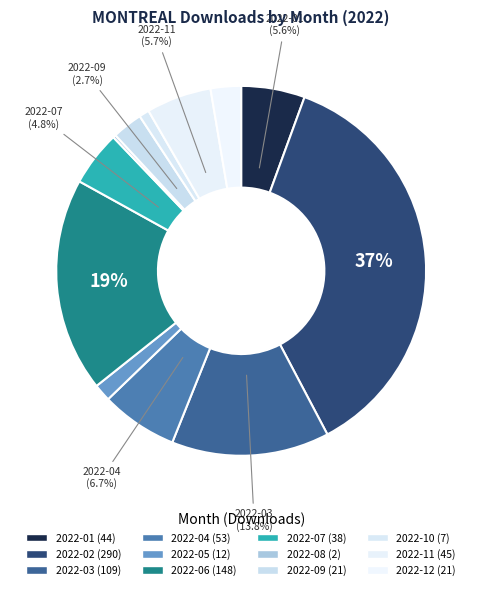

Count the number of slices in the pie.

12